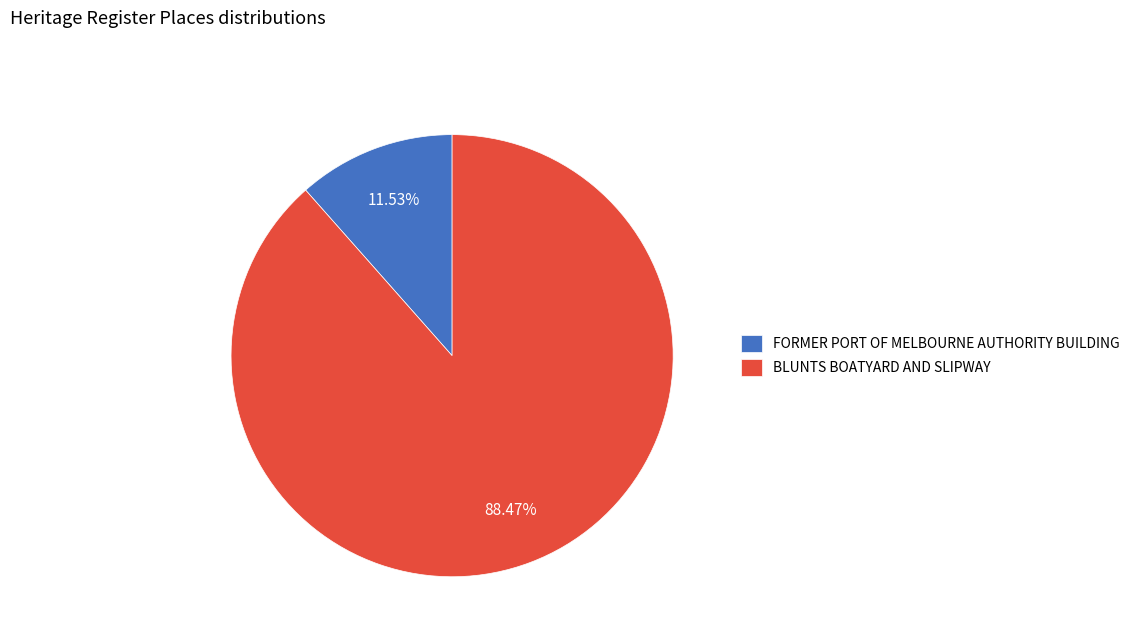

Between FORMER PORT OF MELBOURNE AUTHORITY BUILDING and BLUNTS BOATYARD AND SLIPWAY, which is larger?

BLUNTS BOATYARD AND SLIPWAY